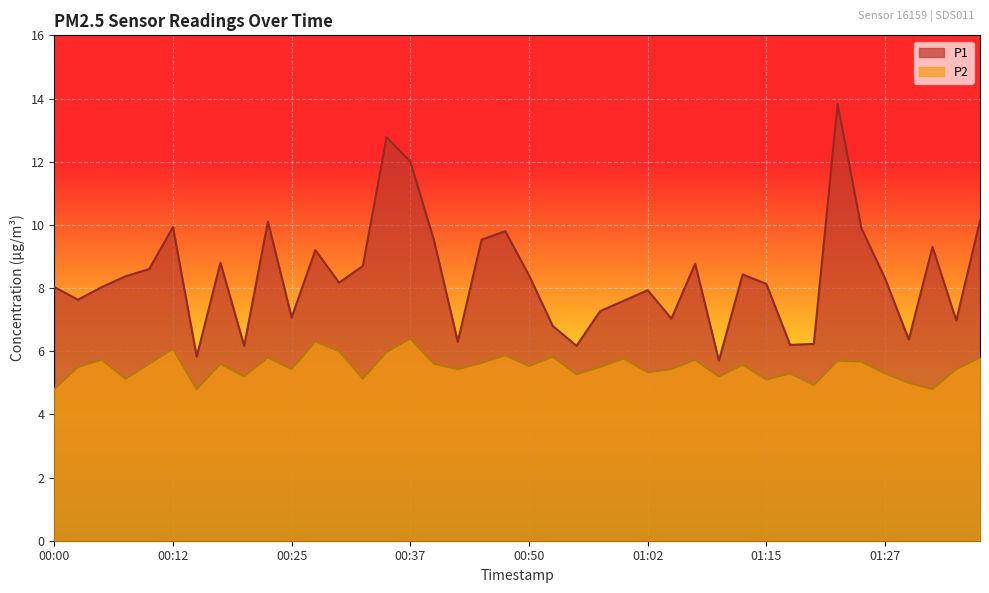

How many data points in P2 are above 5?

35